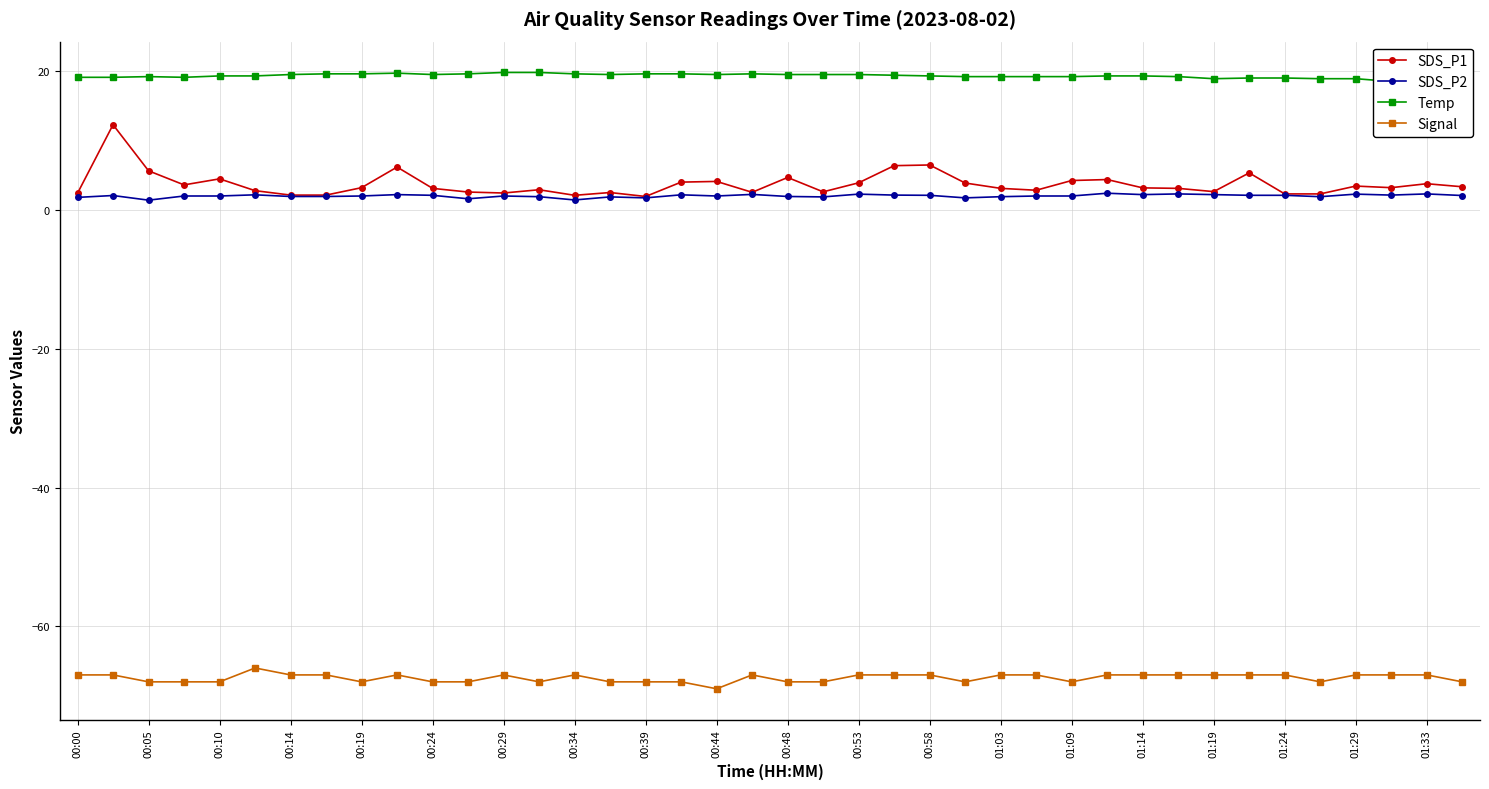

True or false: Signal has more than 1 interior local peaks.

True